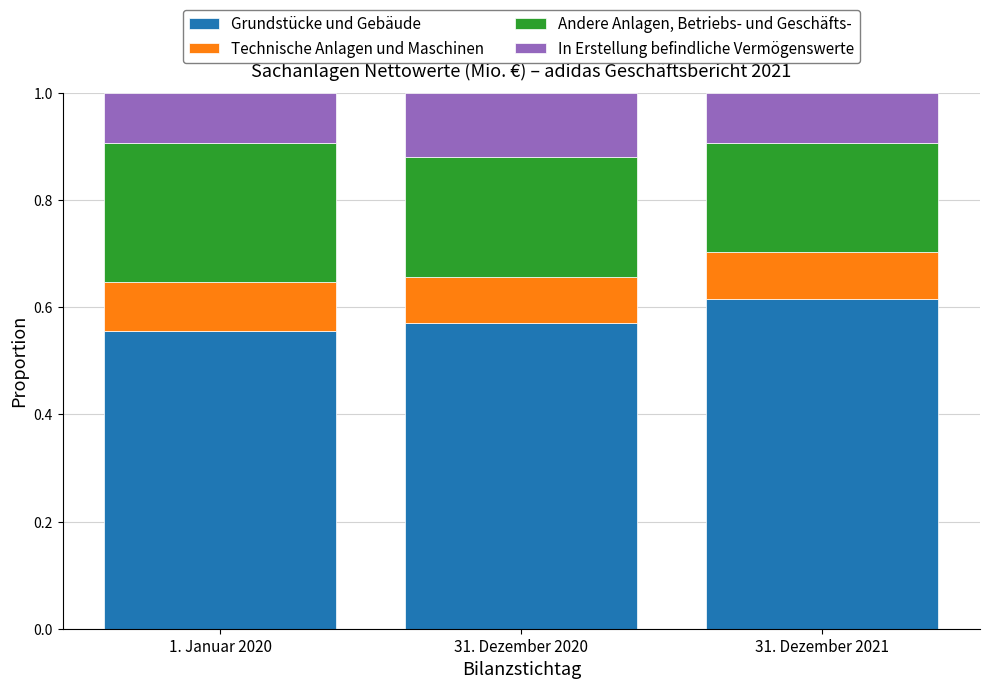

True or false: Grundstücke und Gebäude has a value of 0.3 at 1. Januar 2020.

False